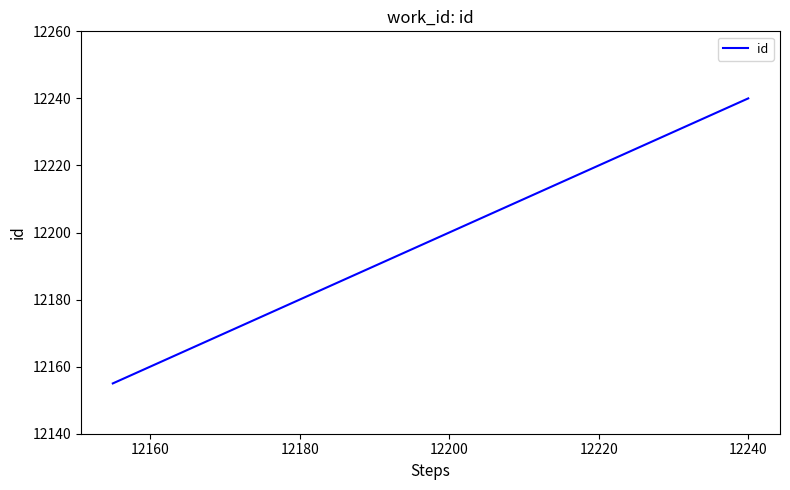

What is the sum of all values?

48708